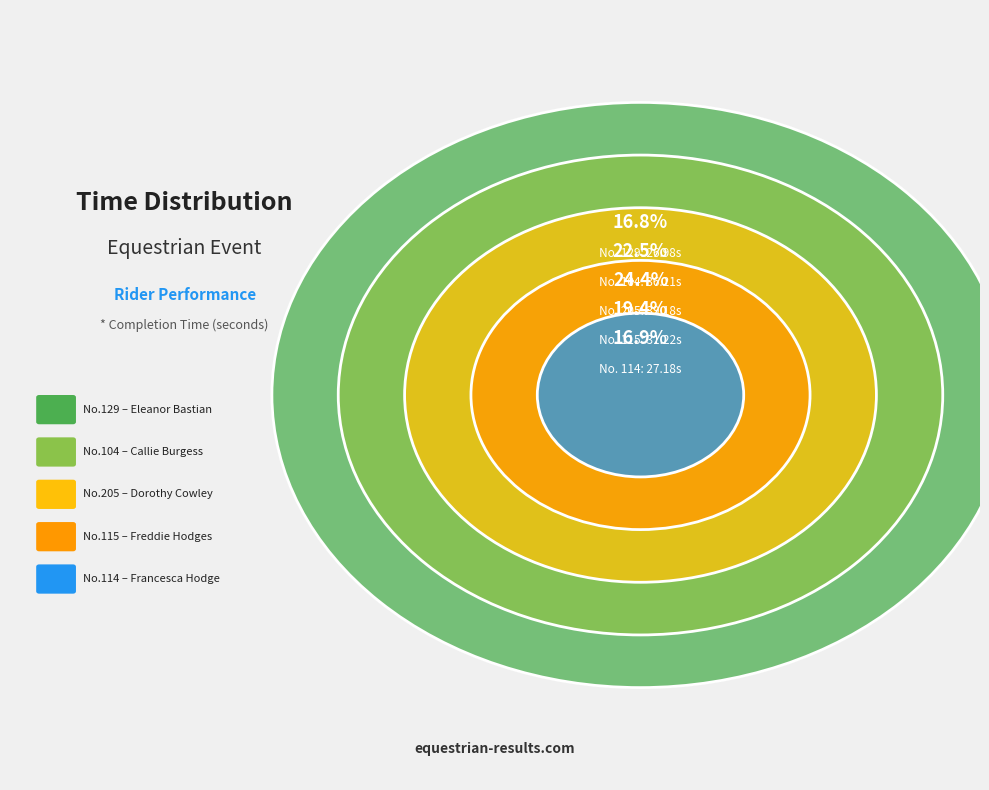

To the nearest percent, what is the difference between the largest and smallest slice percentages?

8%